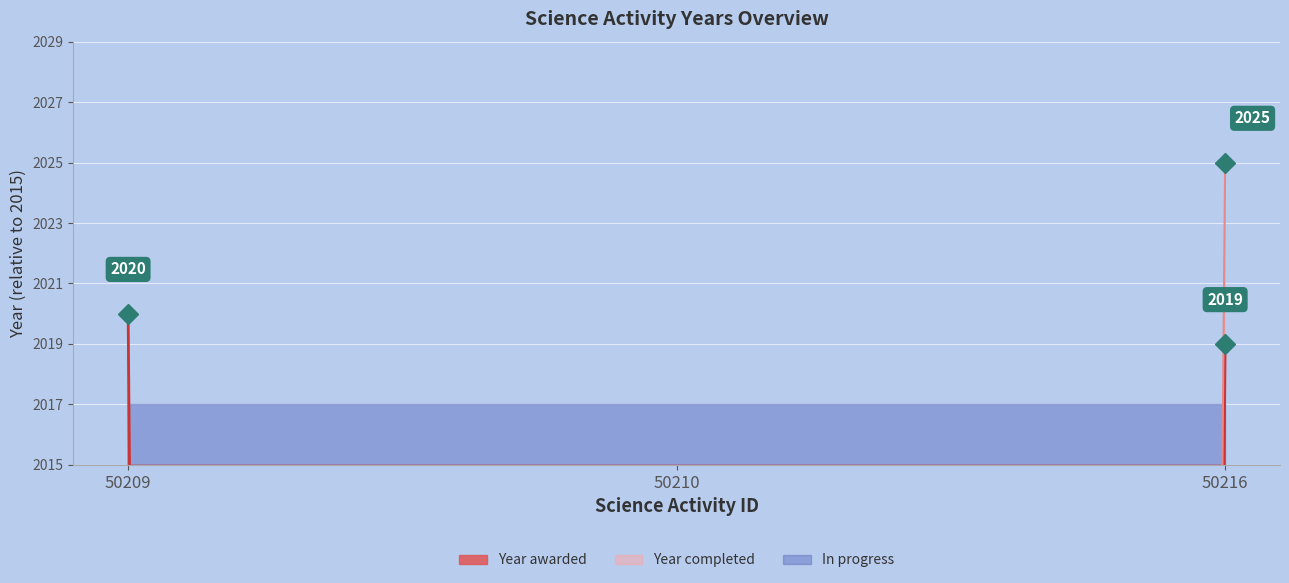

How many Year completed values are between 0 and 2025?

3